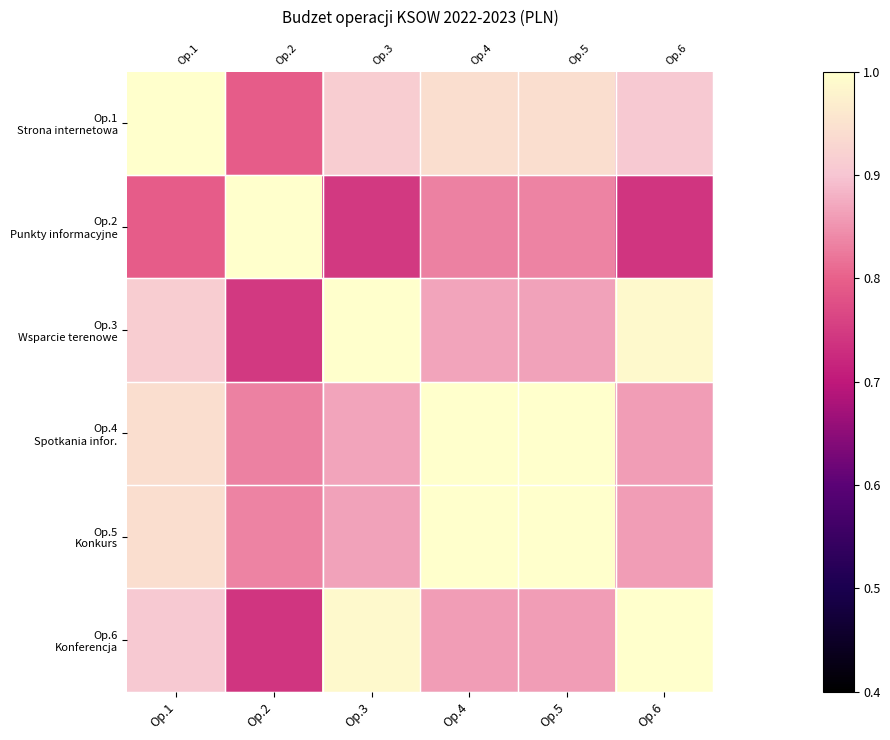

Which series has the largest total across all categories?

Op.4 Spotkania infor.